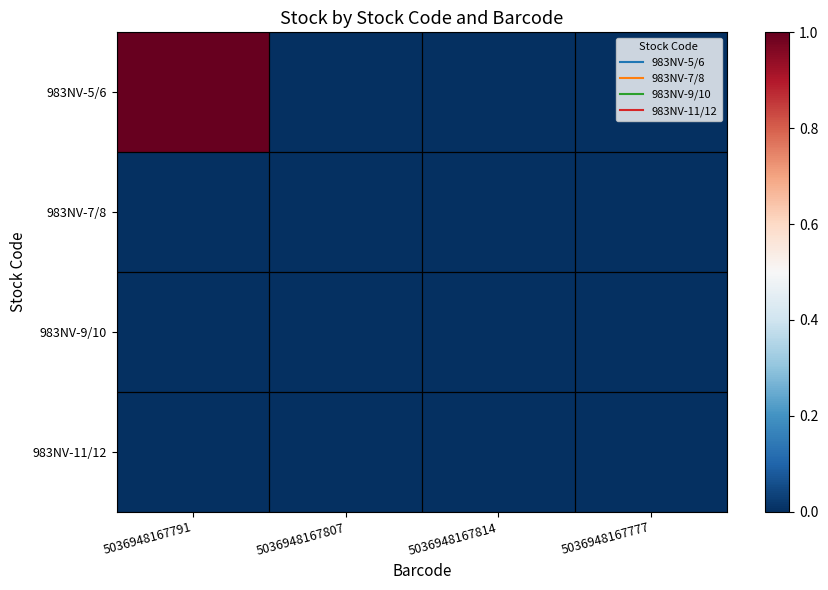

Reading left to right, transcribe all the data shown in this chart.

983NV-5/6: 5036948167791=1	5036948167807=0	5036948167814=0	5036948167777=0
983NV-7/8: 5036948167791=0	5036948167807=0	5036948167814=0	5036948167777=0
983NV-9/10: 5036948167791=0	5036948167807=0	5036948167814=0	5036948167777=0
983NV-11/12: 5036948167791=0	5036948167807=0	5036948167814=0	5036948167777=0